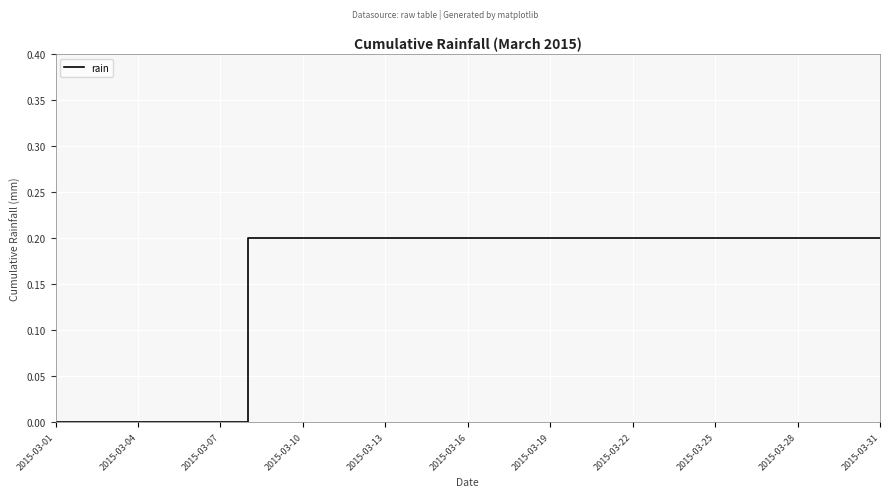

At which category does the chart reach its minimum across all series?

2015-03-01